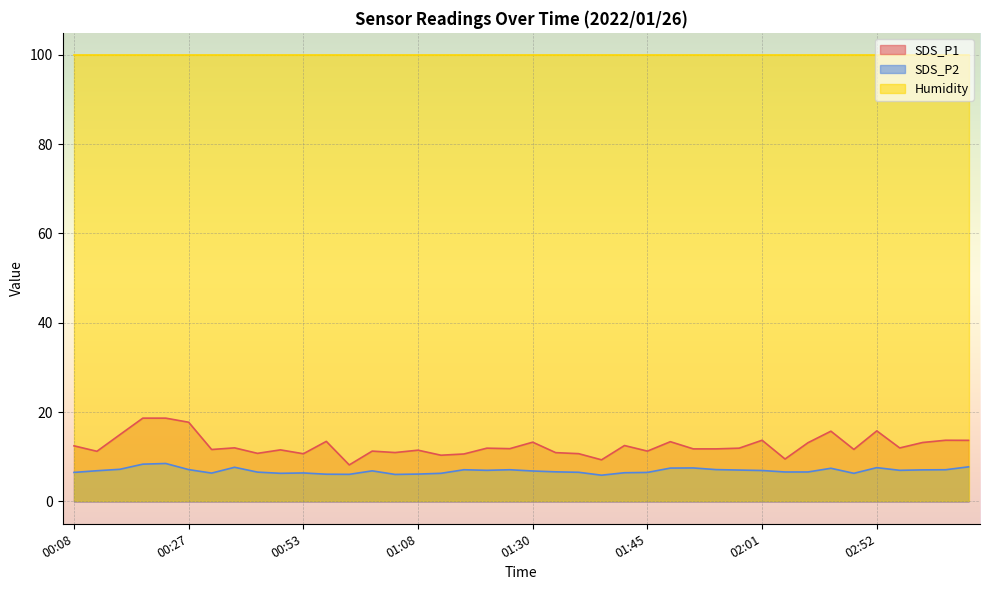

Which series has the largest total across all categories?

Humidity